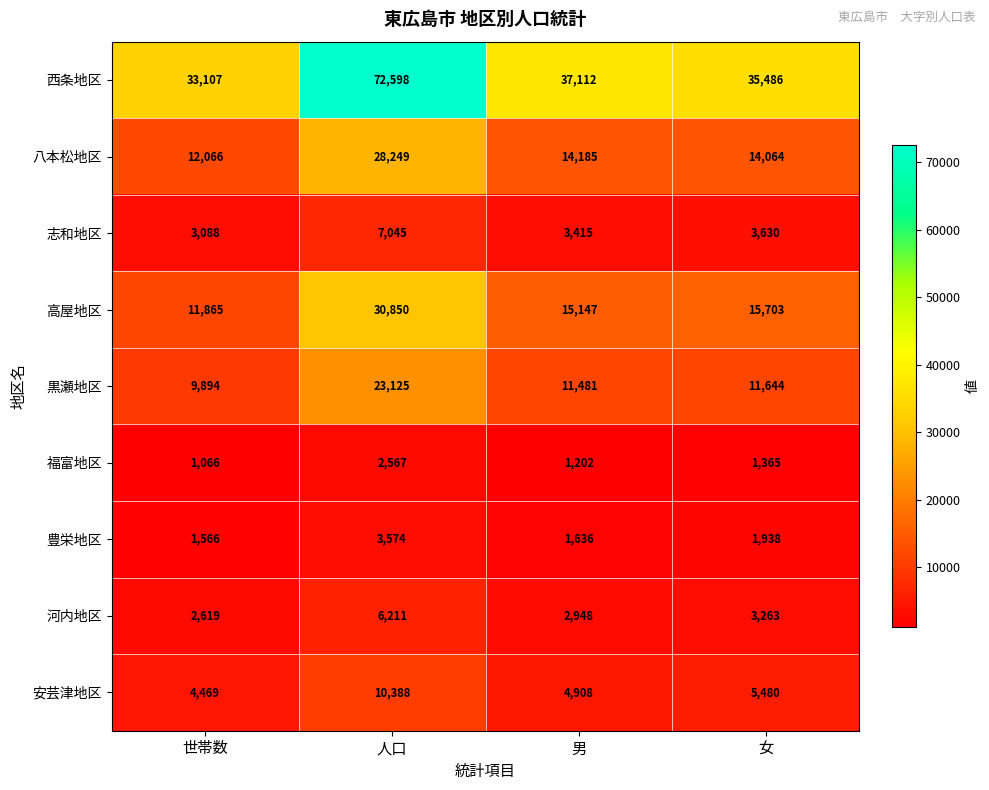

Rank the series at 女 from highest to lowest value.

西条地区, 高屋地区, 八本松地区, 黒瀬地区, 安芸津地区, 志和地区, 河内地区, 豊栄地区, 福富地区